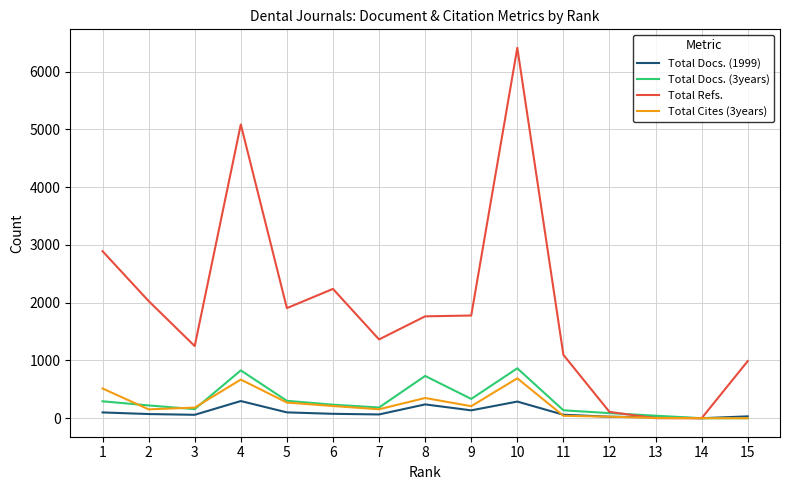

Which series has the widest spread of values?

Total Refs.